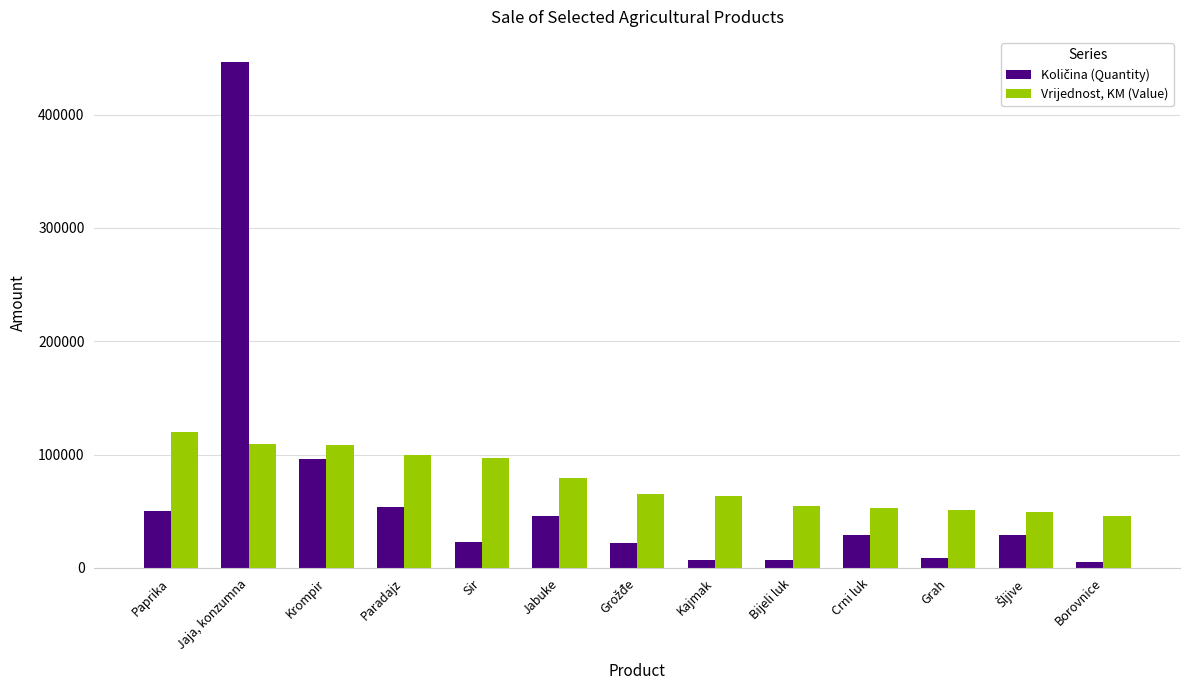

What is the label of the 9th bar from the right?

Sir